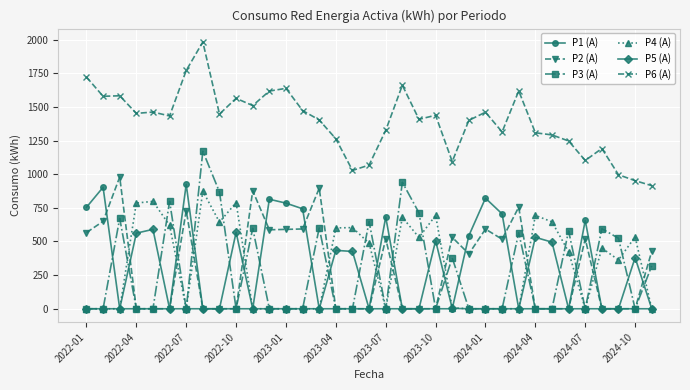

Which series has the widest spread of values?

P3 (A)